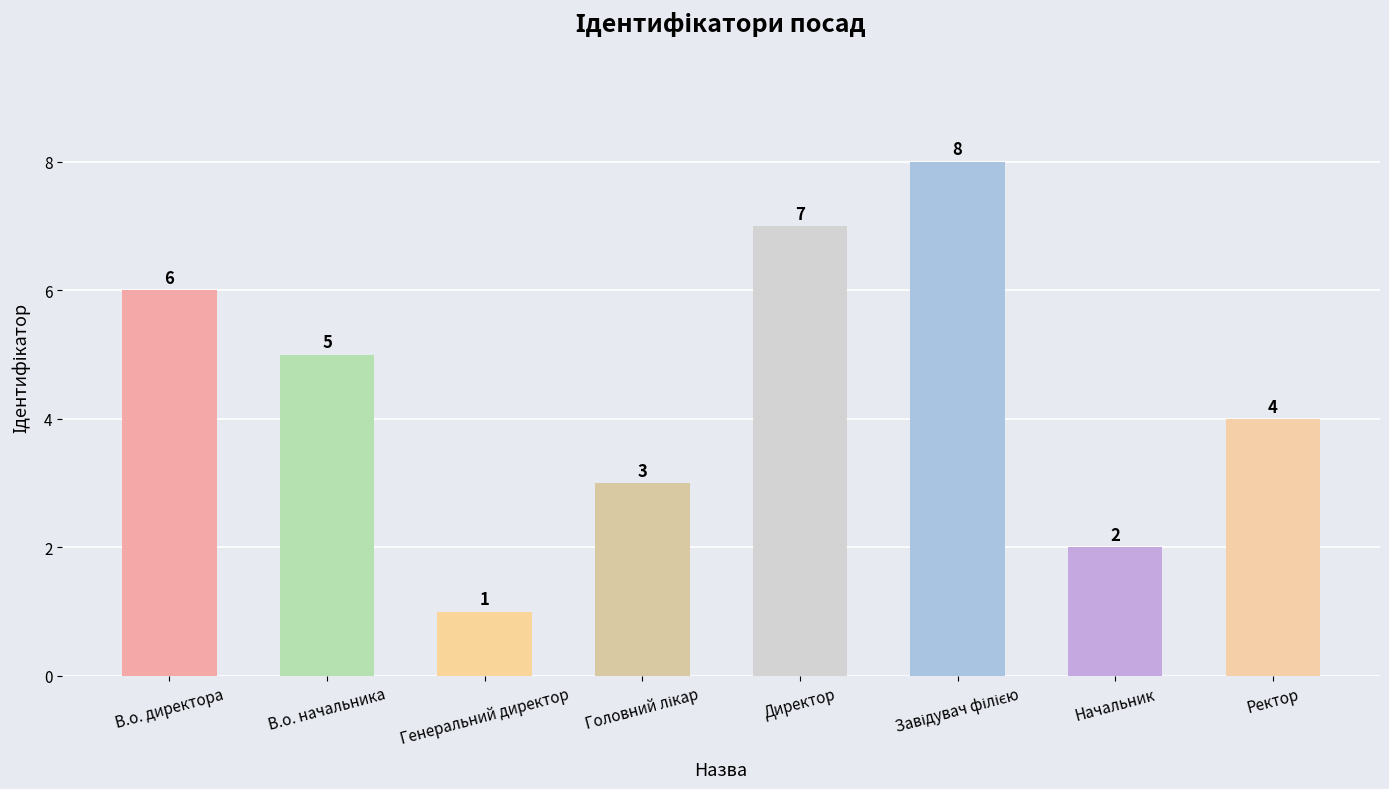

Count the number of categories in the chart.

8